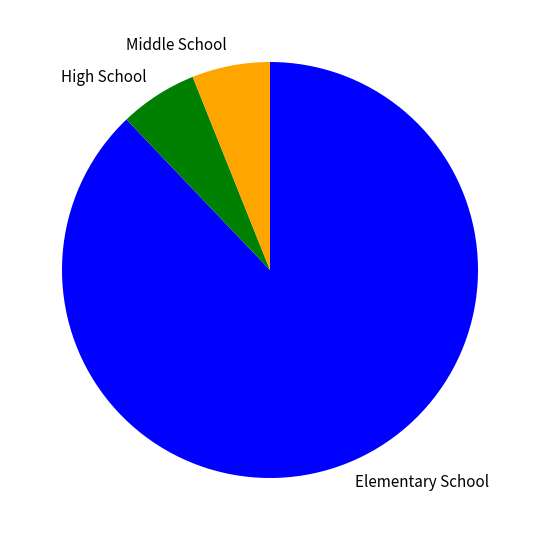

What is the largest slice in the pie chart?

Elementary School